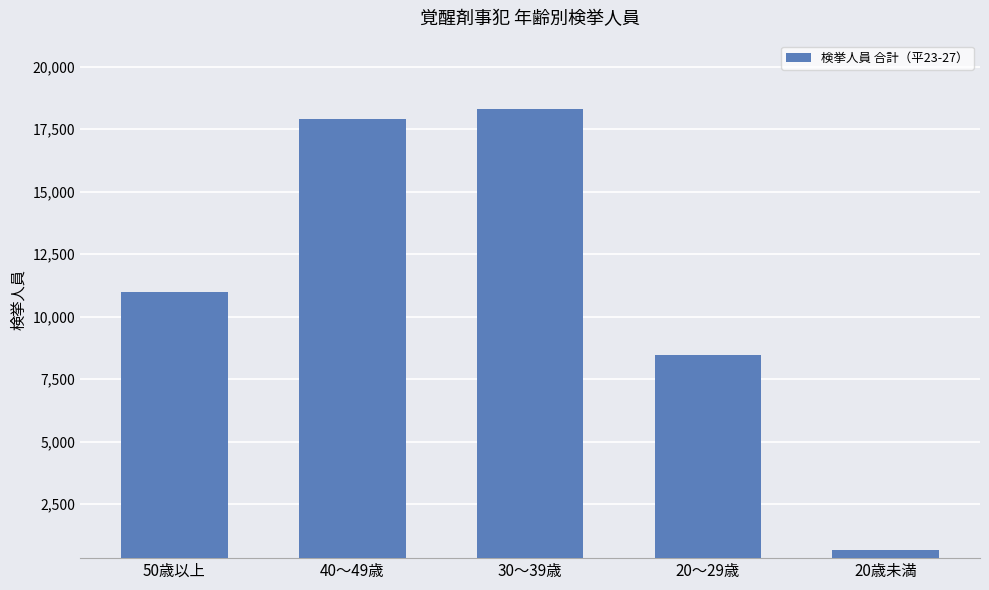

Reading left to right, list all the values displayed in this chart.

50歳以上=10988	40～49歳=17912	30～39歳=18302	20～29歳=8450	20歳未満=666